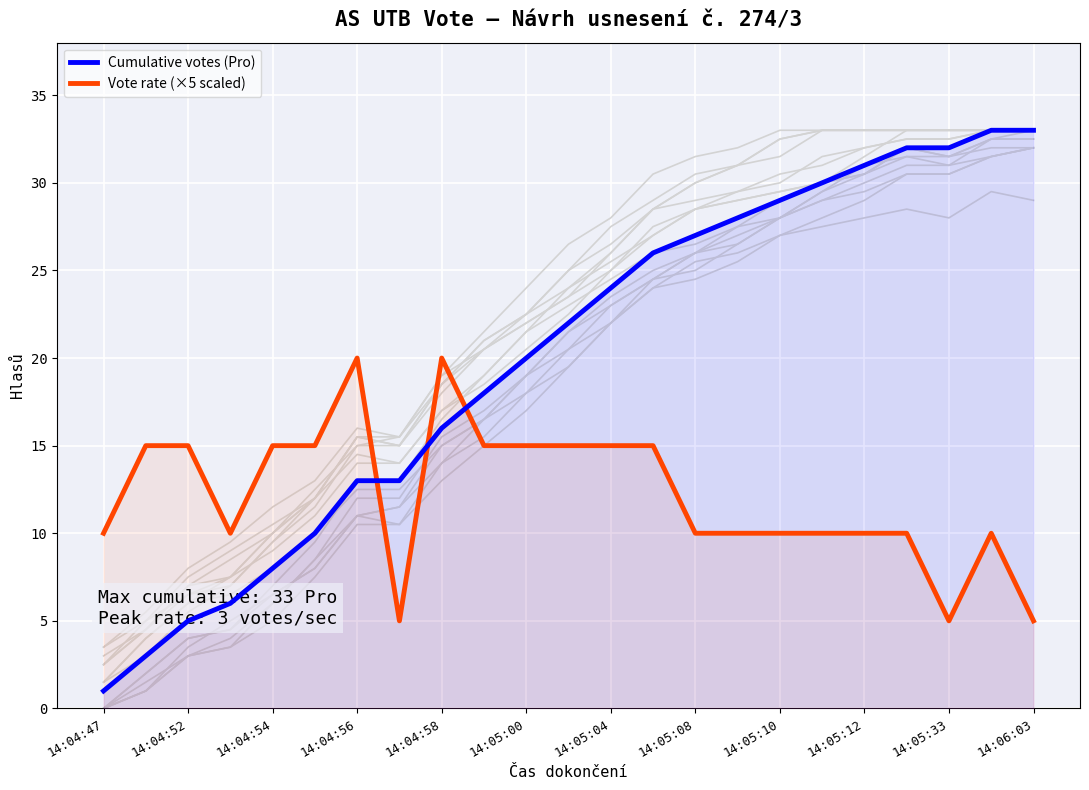

The value of Cumulative votes (Pro) at 14:05:04 is 24. True or false?

True